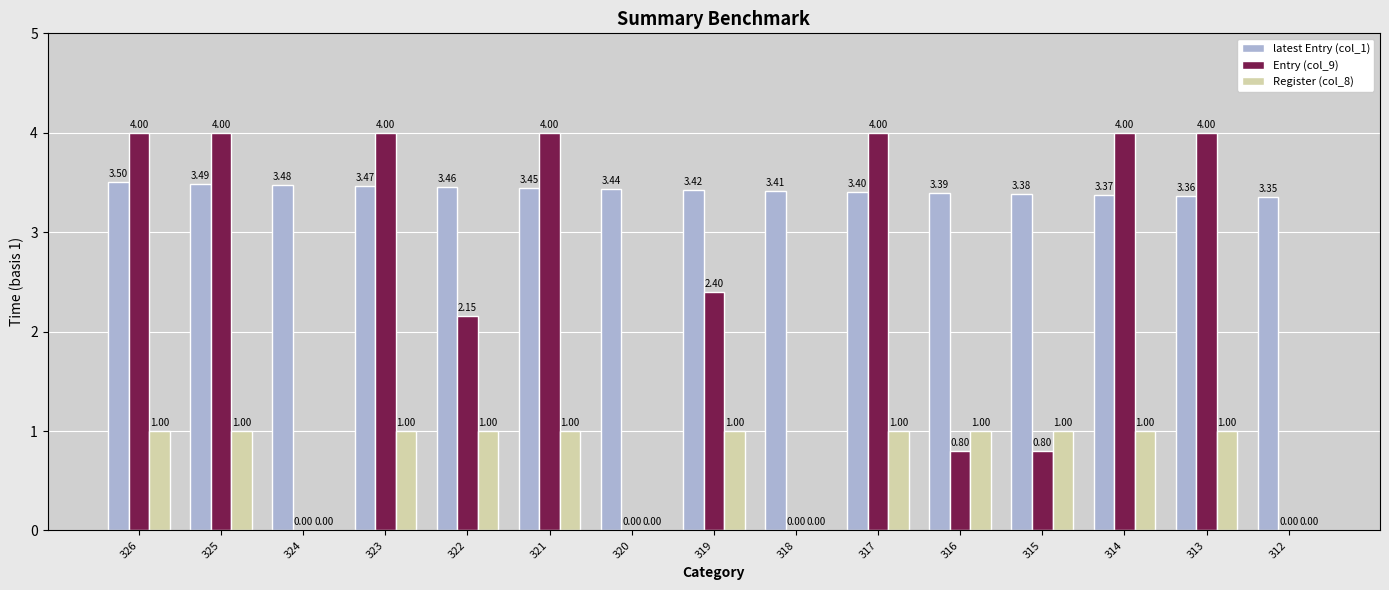

Which series has the largest total across all categories?

latest Entry (col_1)